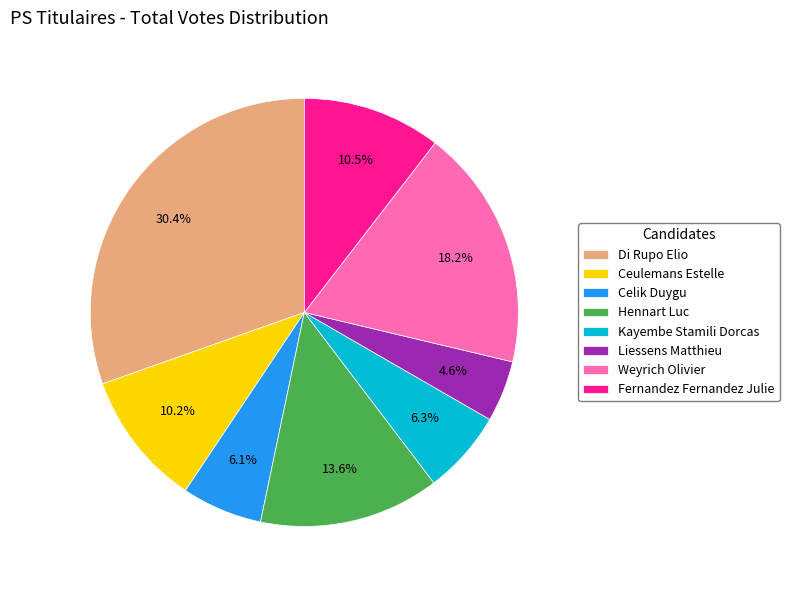

The Hennart Luc slice represents 14% of the pie. True or false?

True